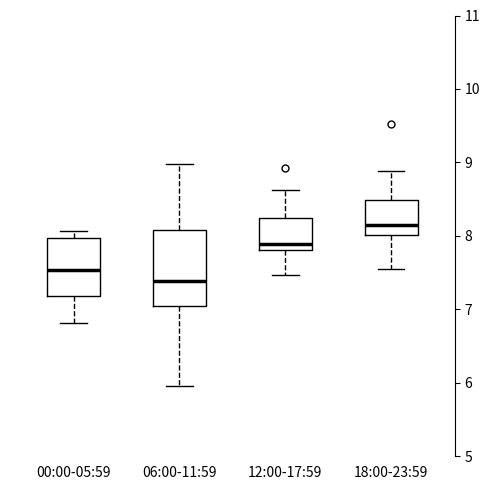

Comparing the boxes themselves (not the whiskers), which one is the tallest?

06:00-11:59